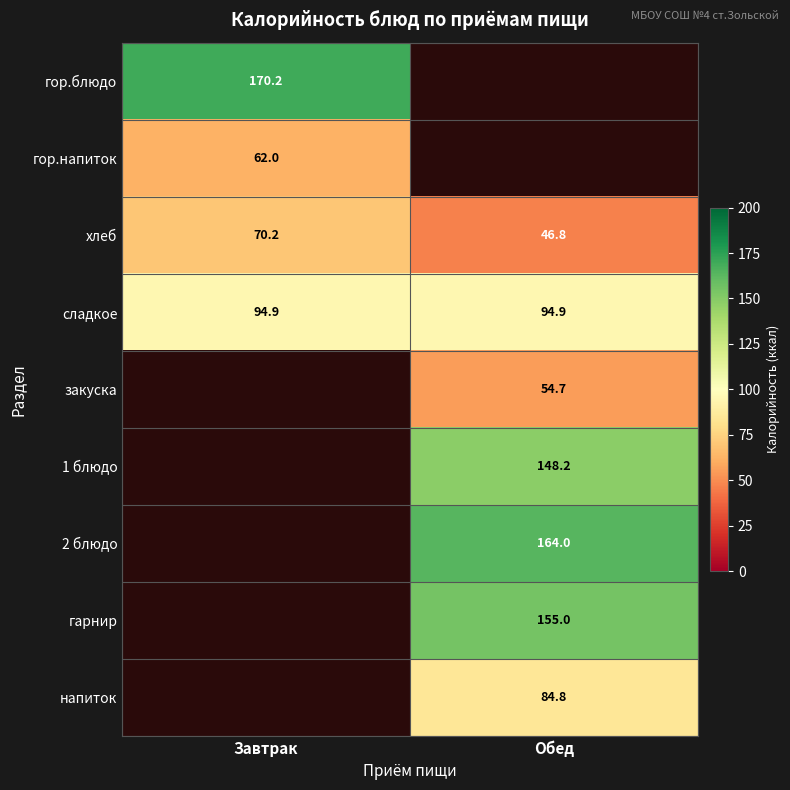

What is the greatest value displayed?

170.2